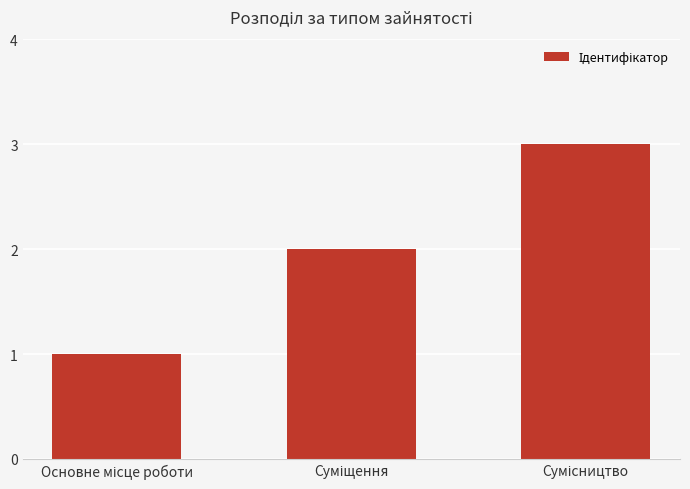

What is the greatest value displayed?

3